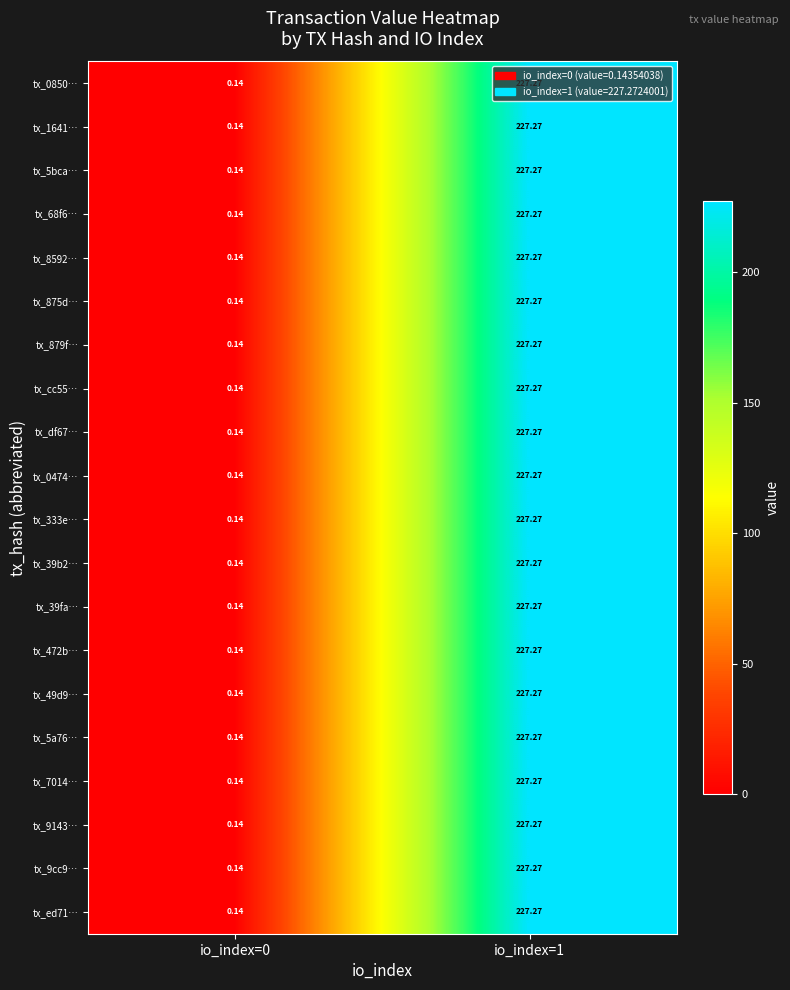

Is the value of tx_cc55… at io_index=0 greater than the value of tx_879f… at io_index=1?

No